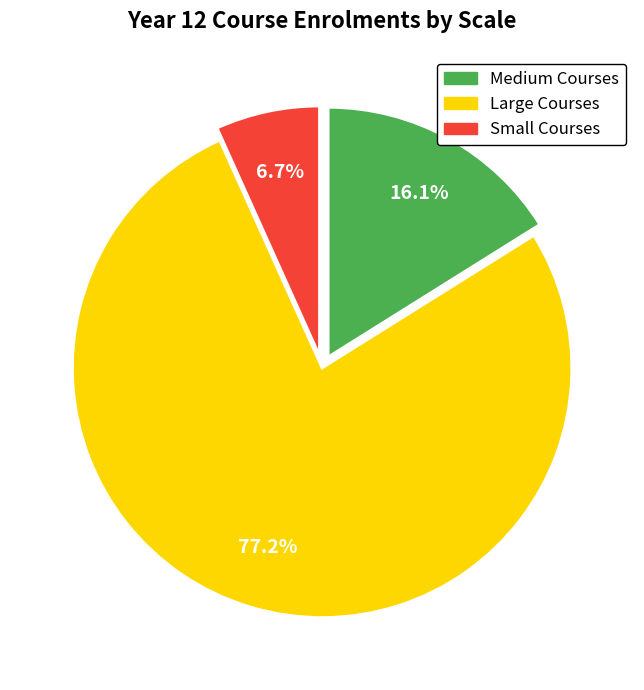

How many segments does this pie chart have?

3